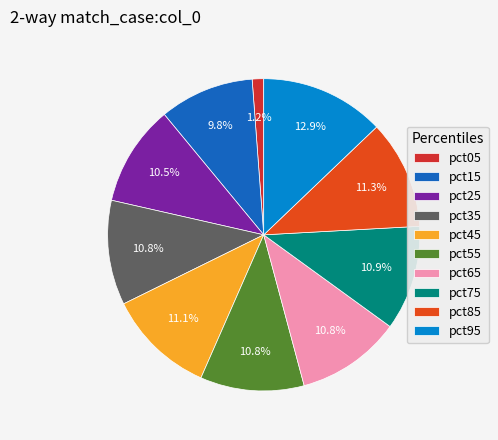

Which category has the smallest portion of the pie?

pct05